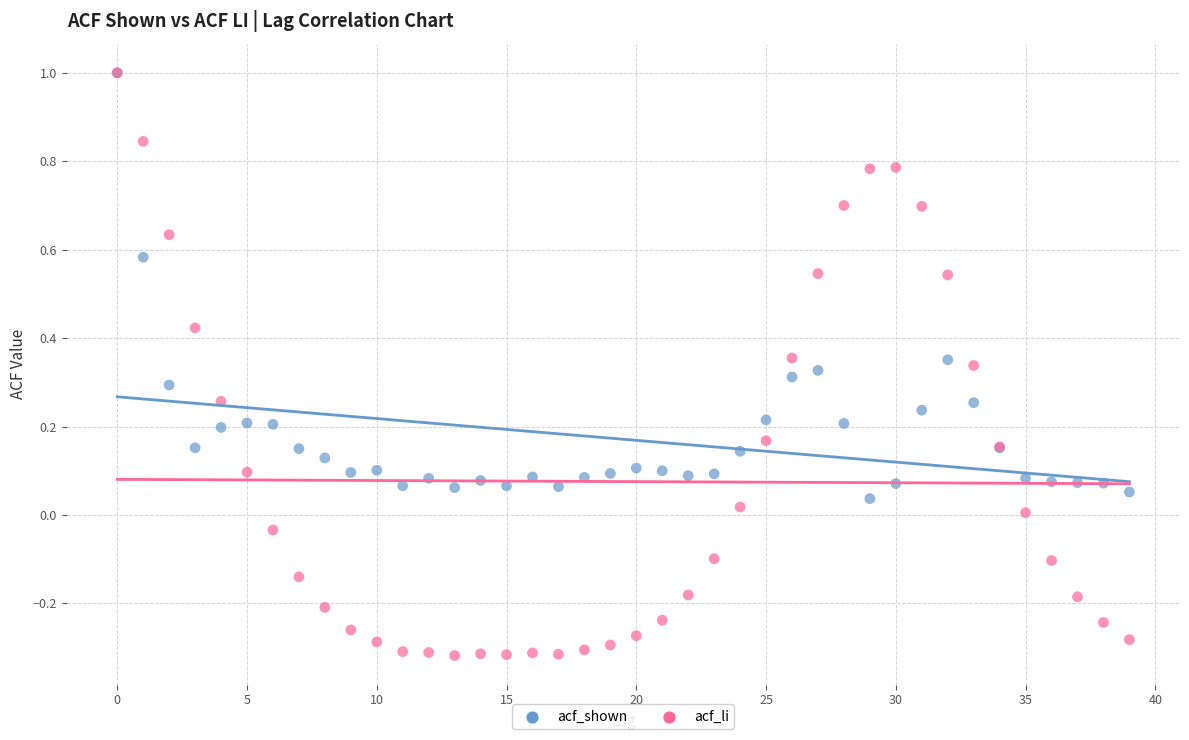

What are all the series names shown in the legend?

acf_shown, acf_li